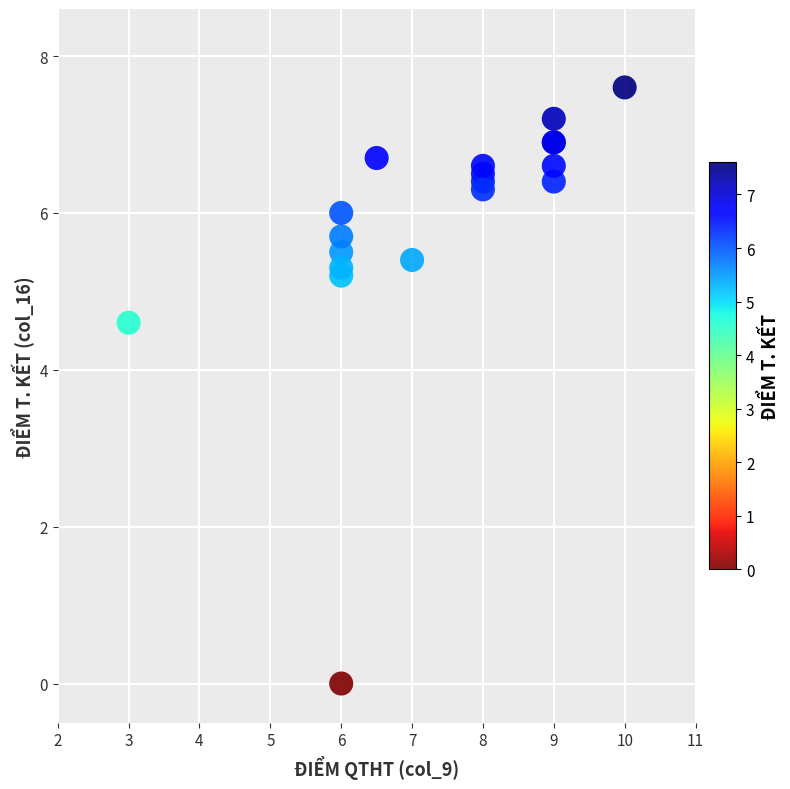

What Y value in the scatter plot is closest to 3?

4.6